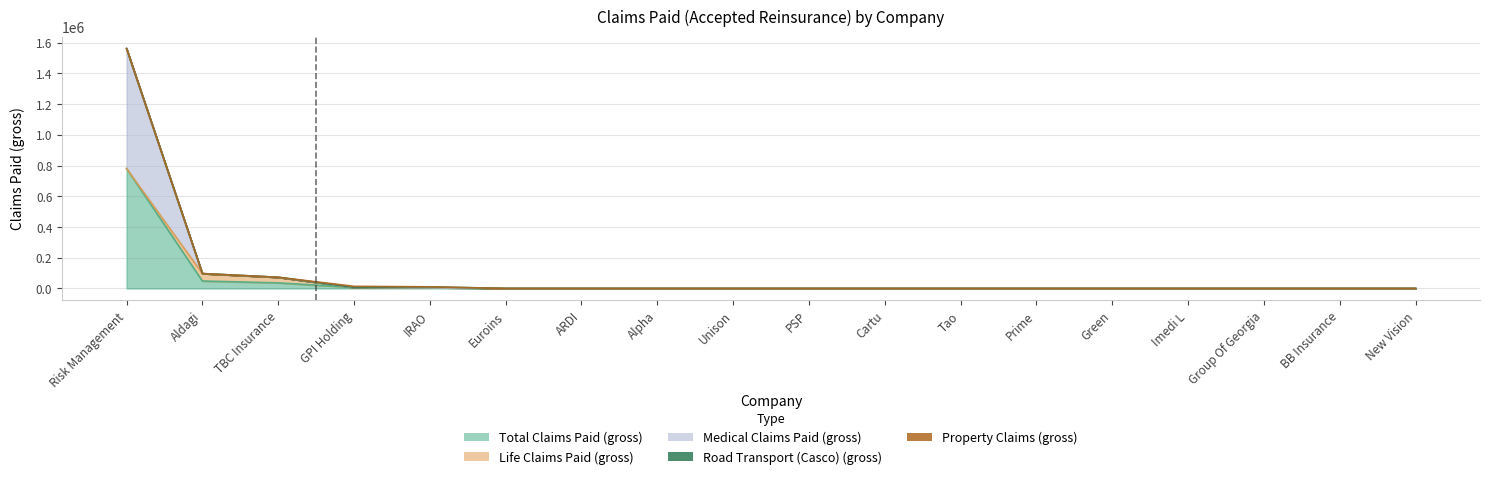

What position from the left is ARDI?

7